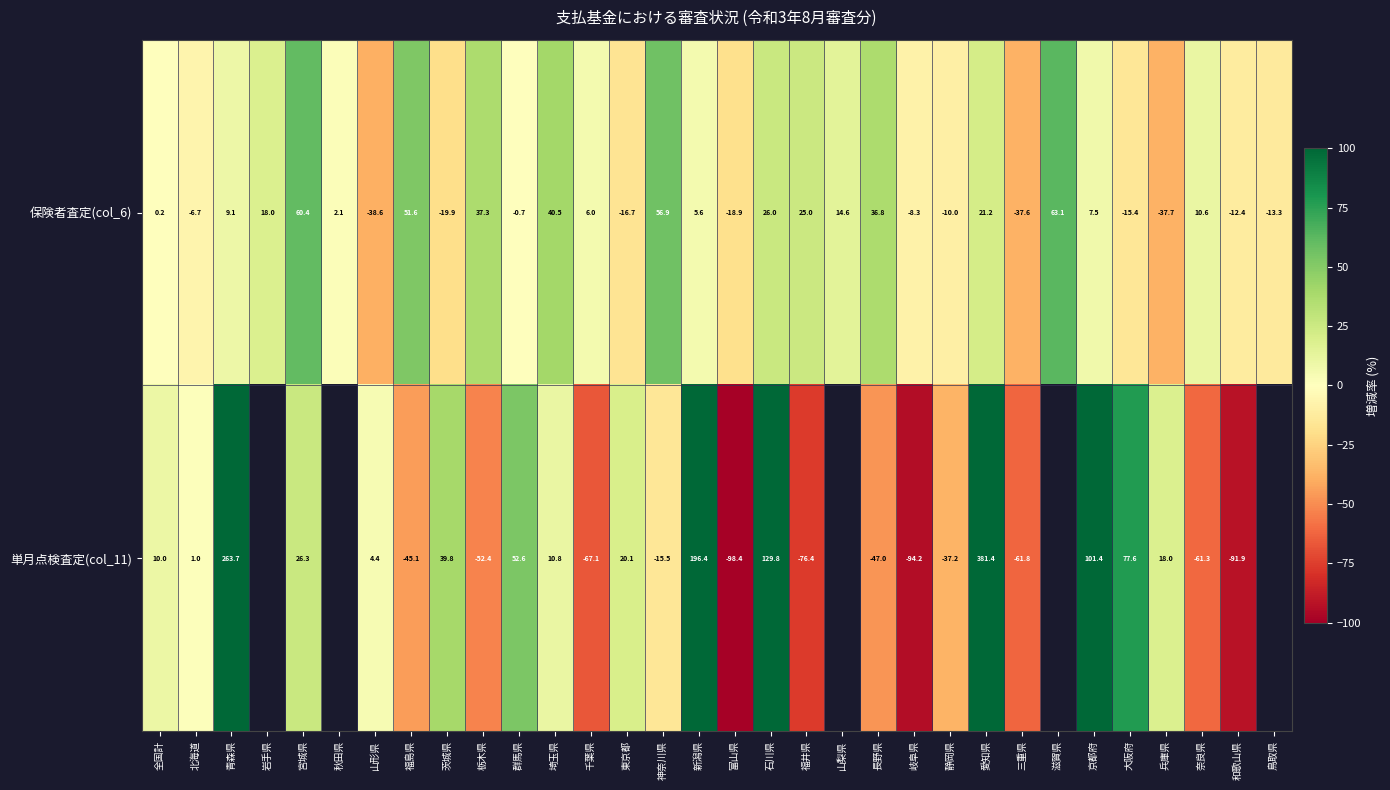

At which category is the sum across all series the highest?

愛知県